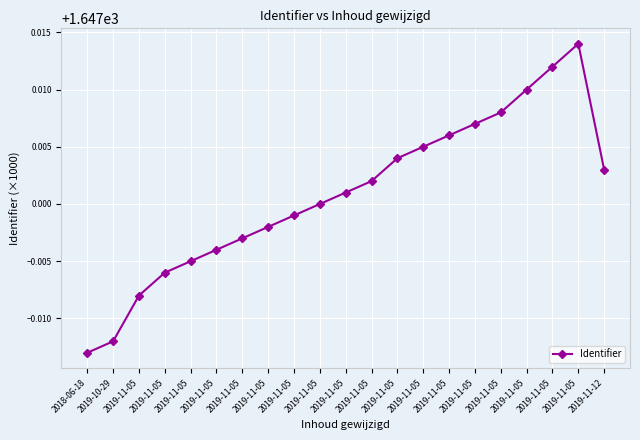

At which category does the data reach its first local peak?

2019-11-05